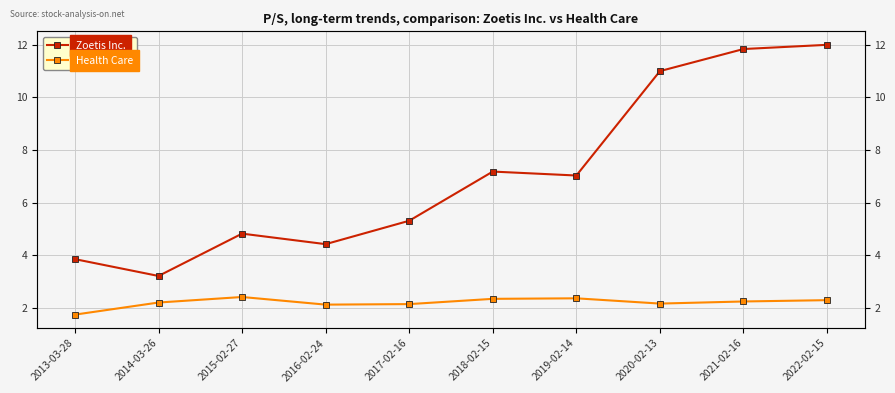

How many lines are shown in the chart?

2